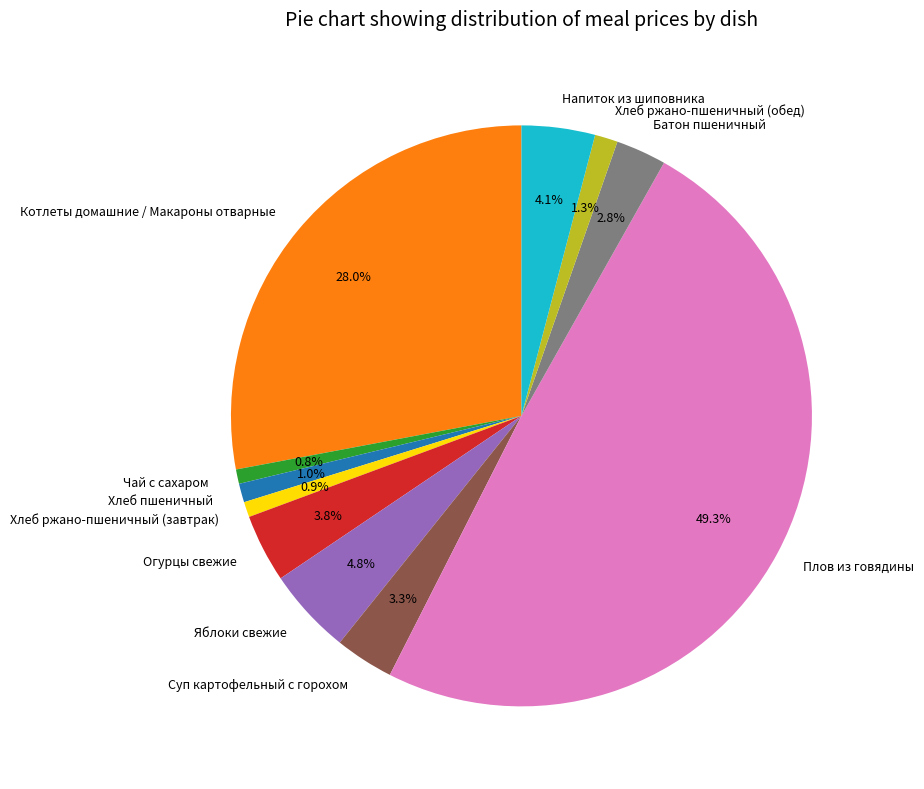

Is Хлеб пшеничный the majority of the pie?

No